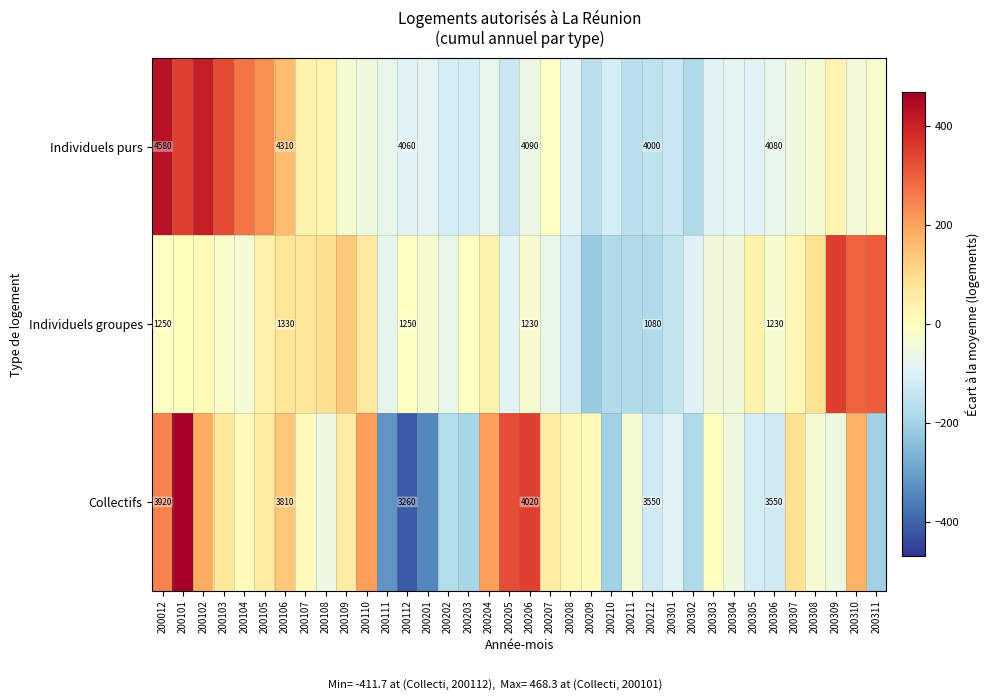

Between 200303 and 200306, which is larger?

200306